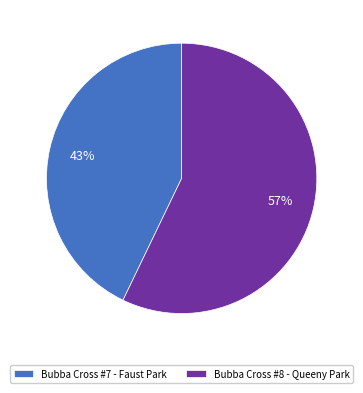

Combined, do Bubba Cross #8 - Queeny Park and Bubba Cross #7 - Faust Park account for over 50%?

Yes